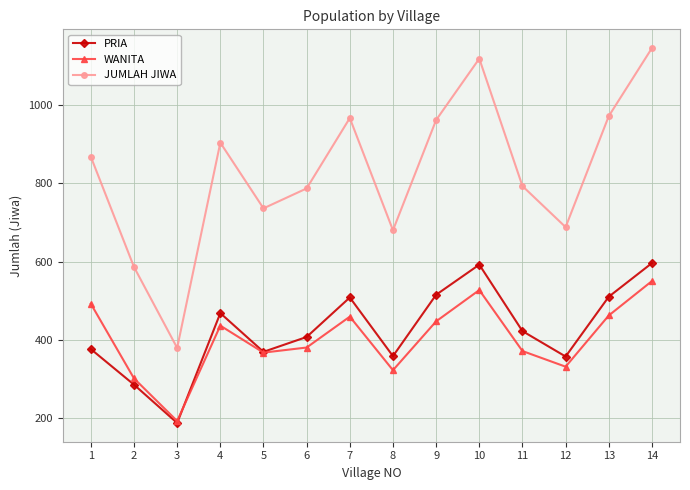

List the series in order of their peak value, lowest first.

WANITA, PRIA, JUMLAH JIWA